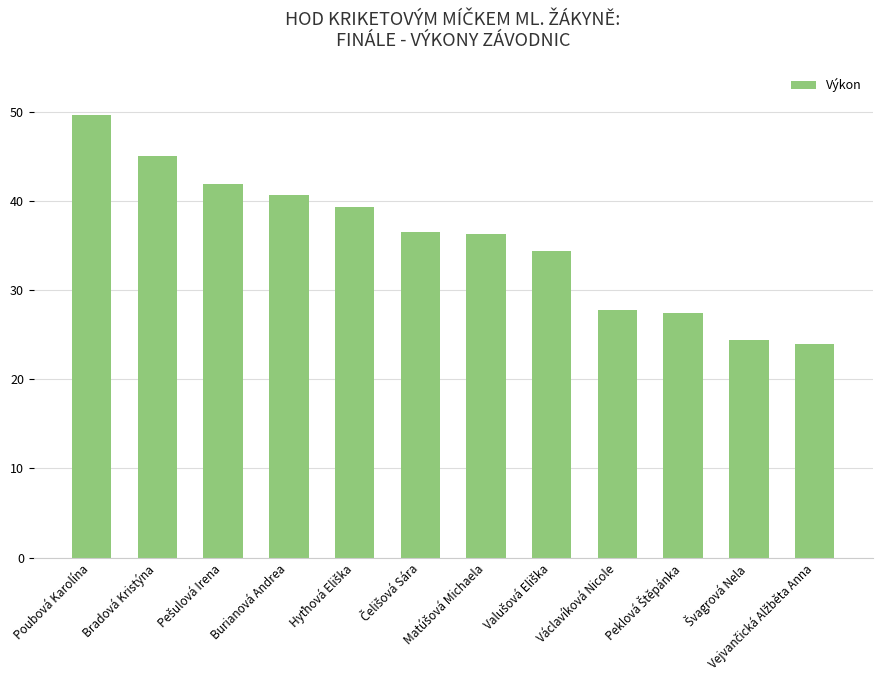

The chart shows a value of 67.5 at Bradová Kristýna. True or false?

False